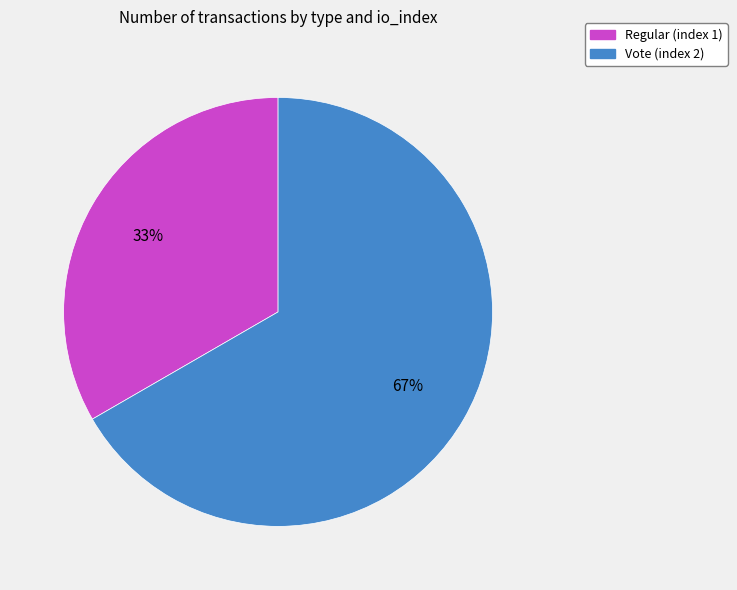

Count the number of slices in the pie.

2